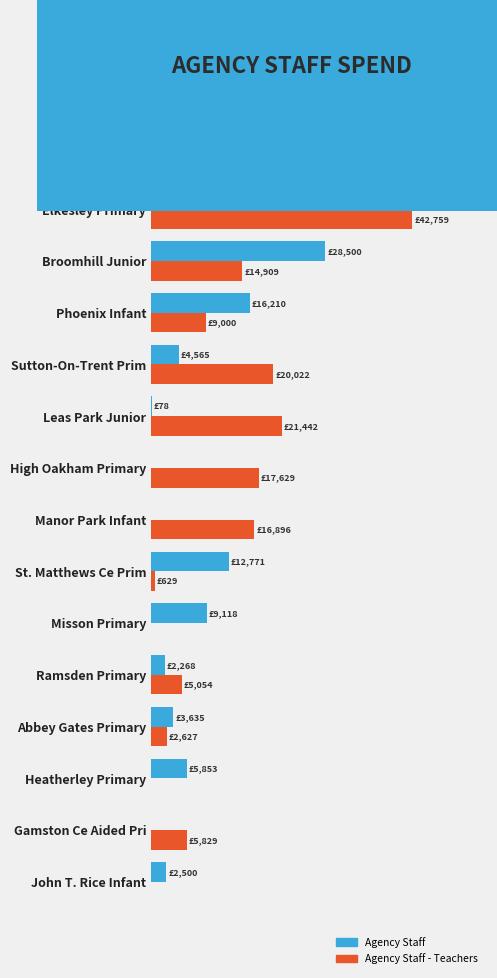

List the series in order of their overall mean, highest first.

Agency Staff - Teachers, Agency Staff